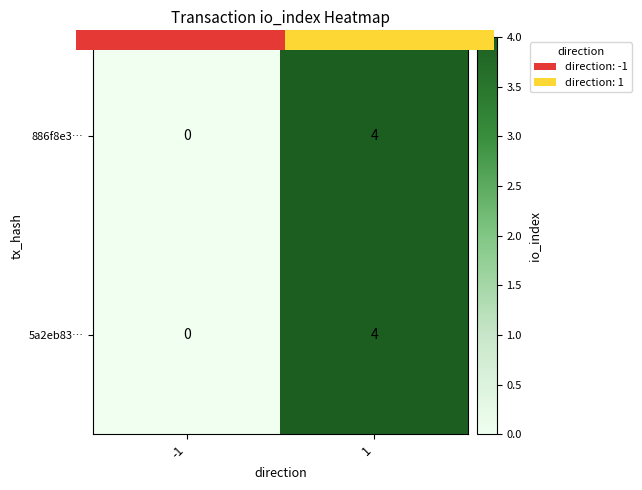

Is it true that 886f8e3… equals 6 at 1?

False